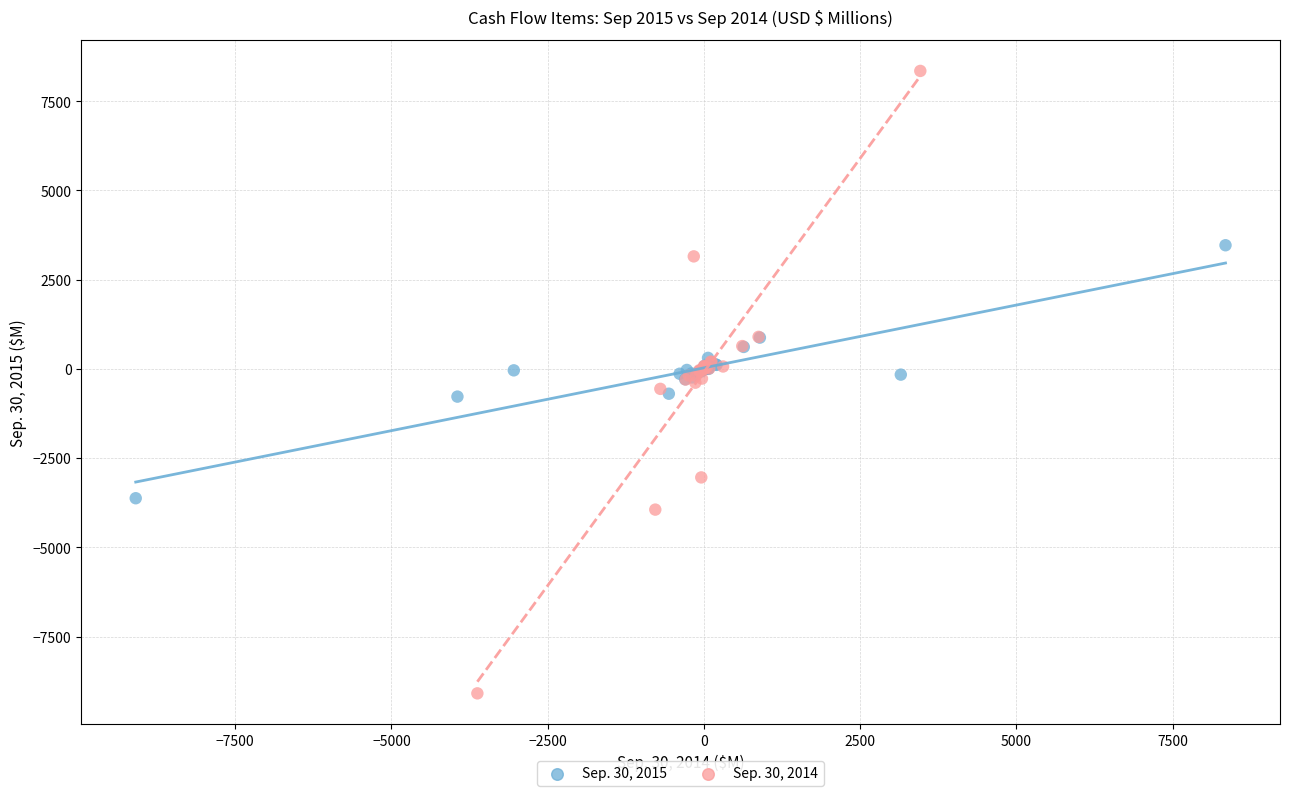

Which series contains the highest Y value?

Sep. 30, 2014